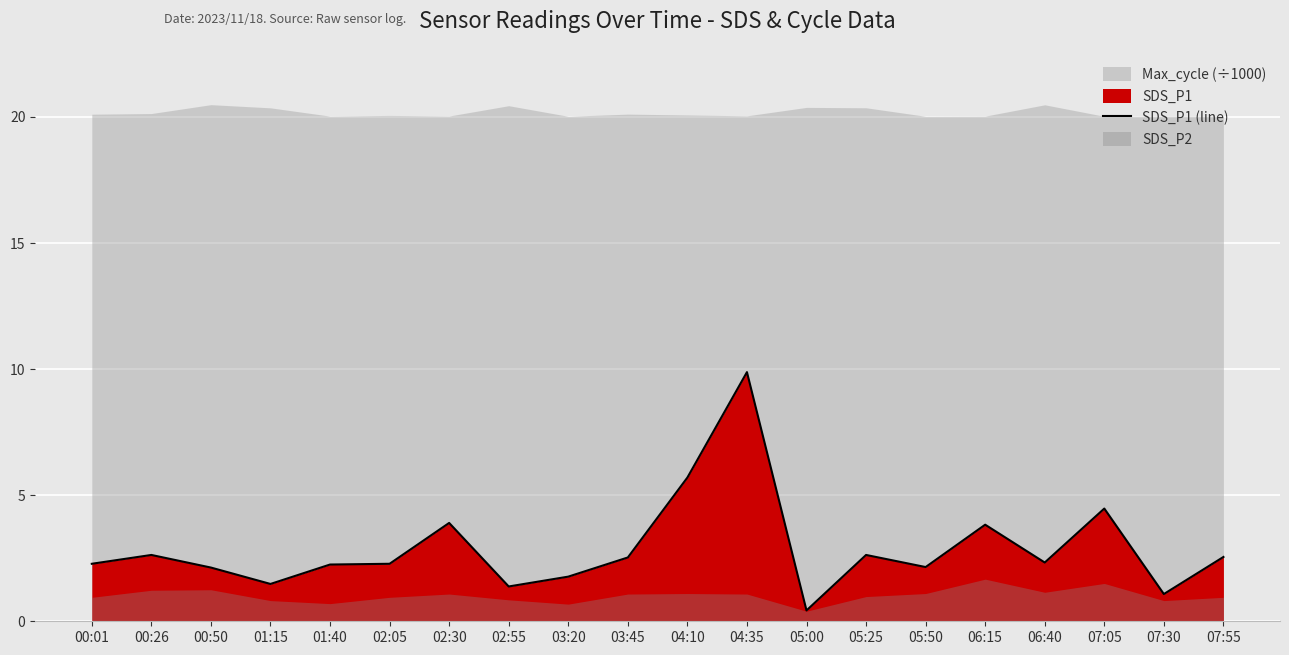

The value at 03:20 is 0.8. True or false?

False